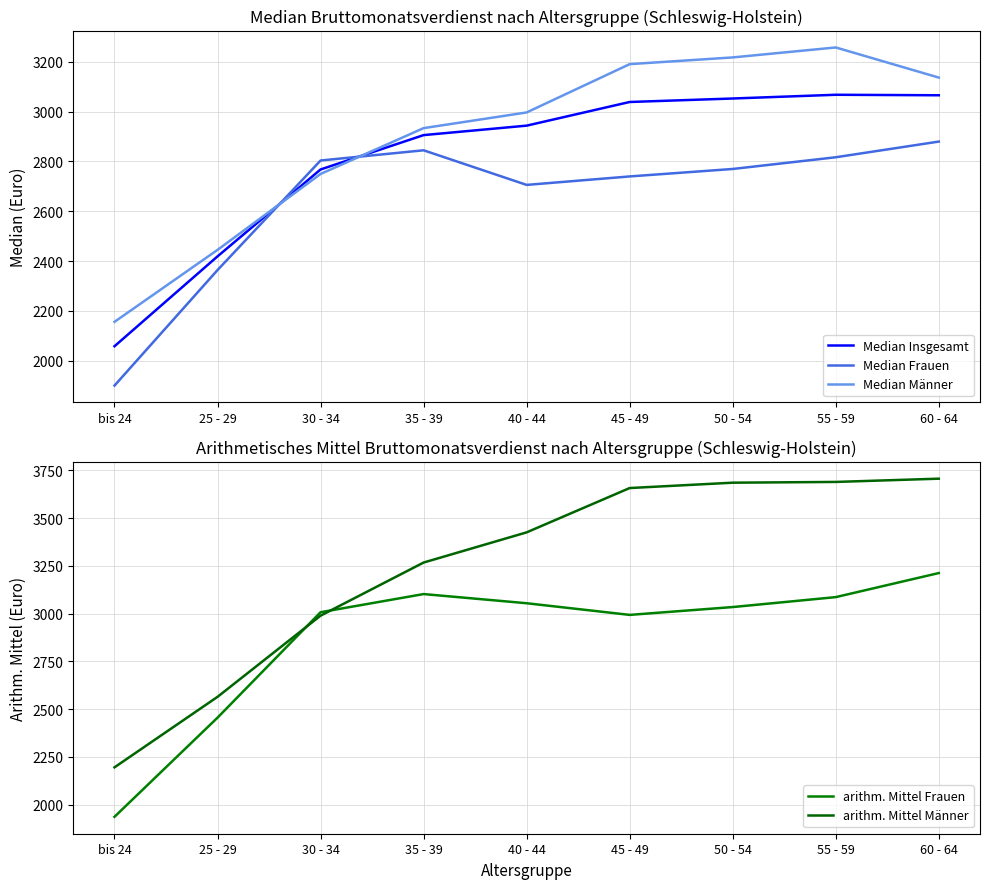

At which label does Median Männer reach its minimum?

bis 24